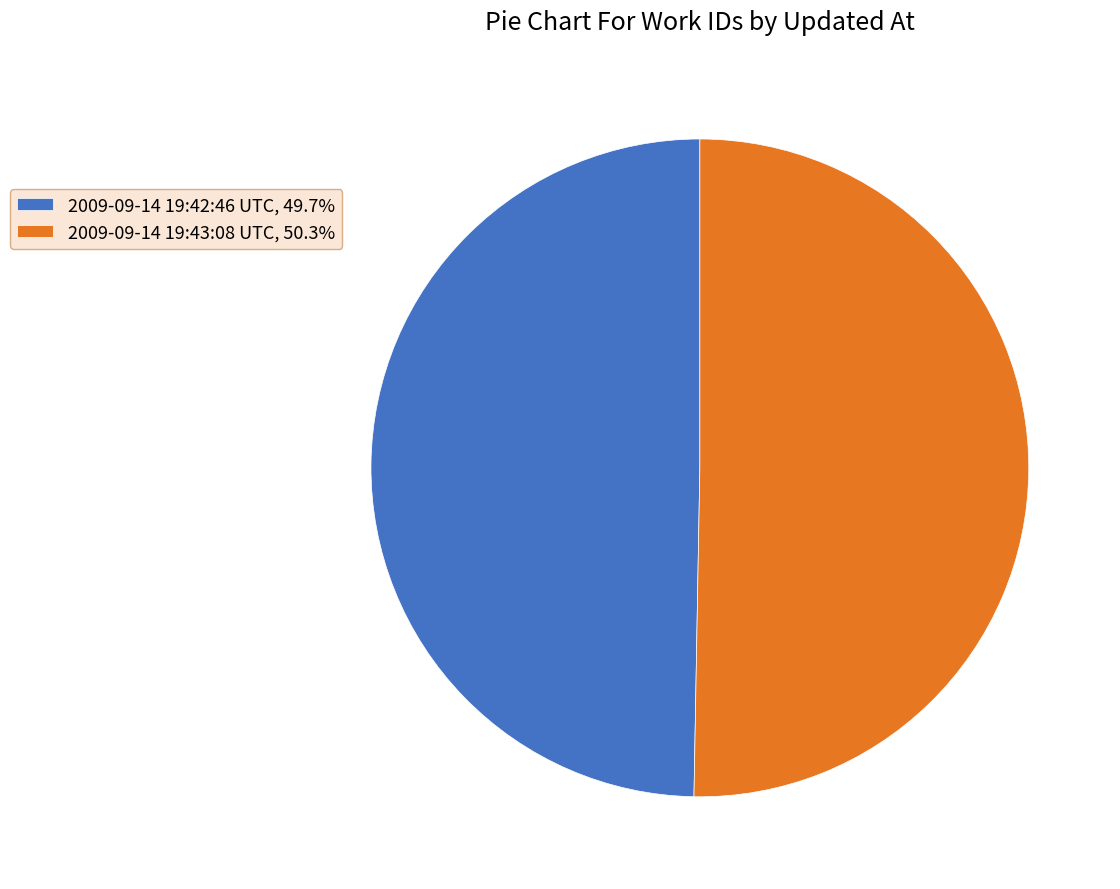

Rank the categories by value from lowest to highest.

2009-09-14 19:42:46 UTC, 2009-09-14 19:43:08 UTC